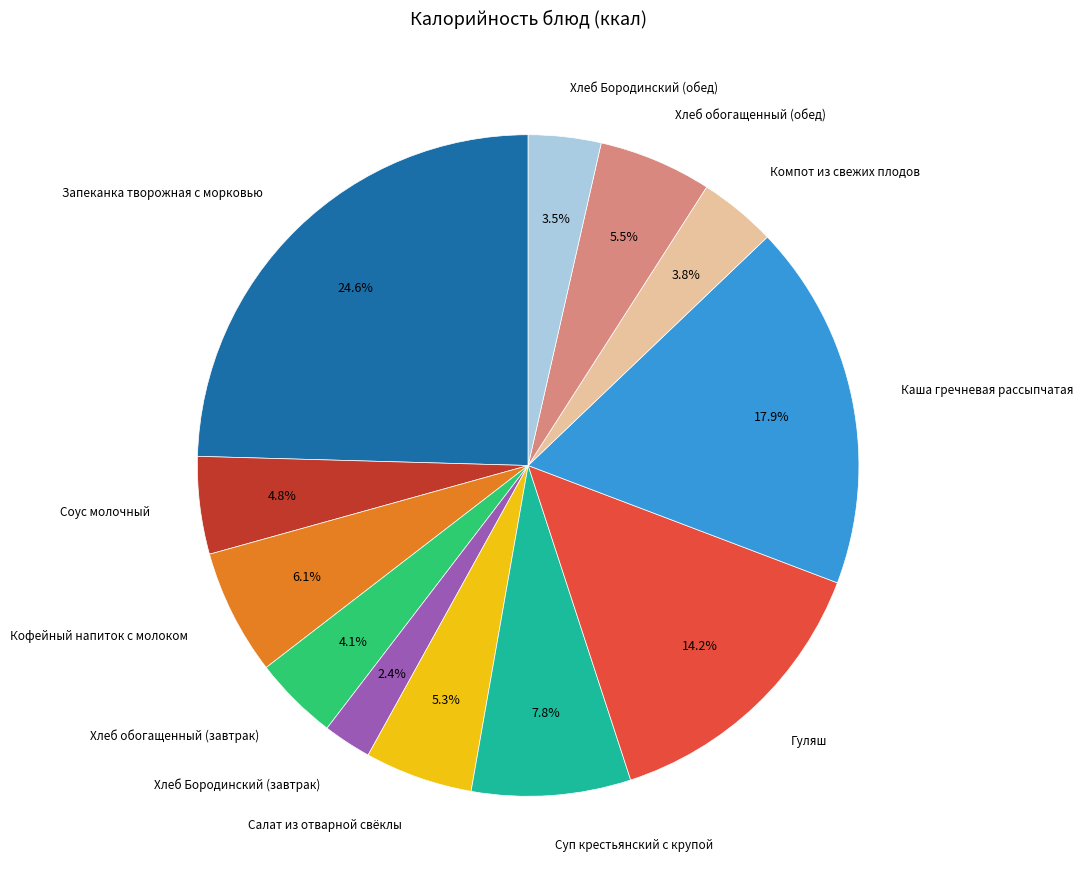

Is there any slice that represents more than half of the pie?

No